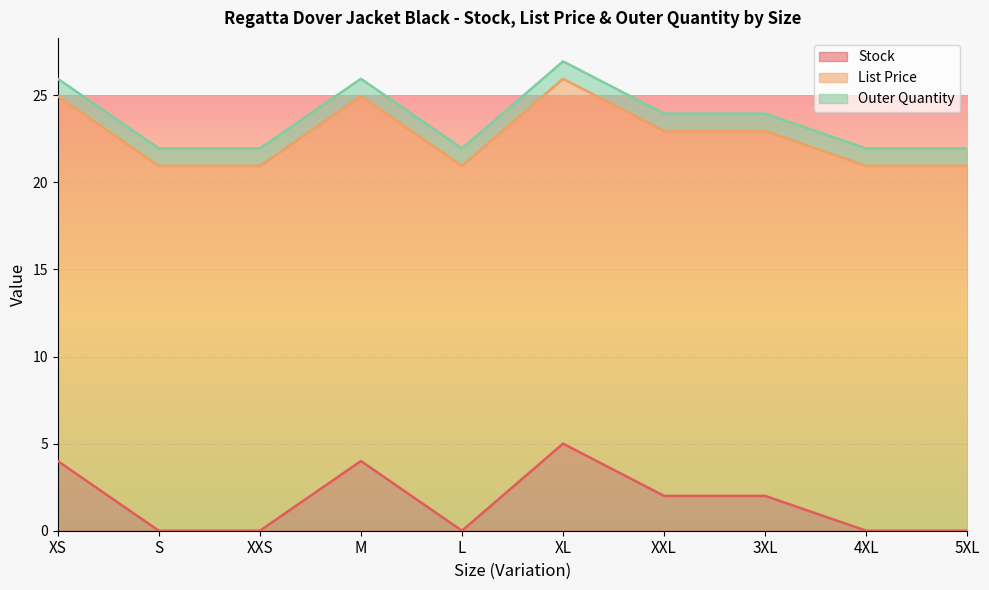

Reading right to left, extract all data points from this chart.

Stock: 0.0	0.0	2.0	2.0	5.0	0.0	4.0	0.0	0.0	4.0
List Price: 20.9	20.9	20.9	20.9	20.9	20.9	20.9	20.9	20.9	20.9
Outer Quantity: 1.0	1.0	1.0	1.0	1.0	1.0	1.0	1.0	1.0	1.0